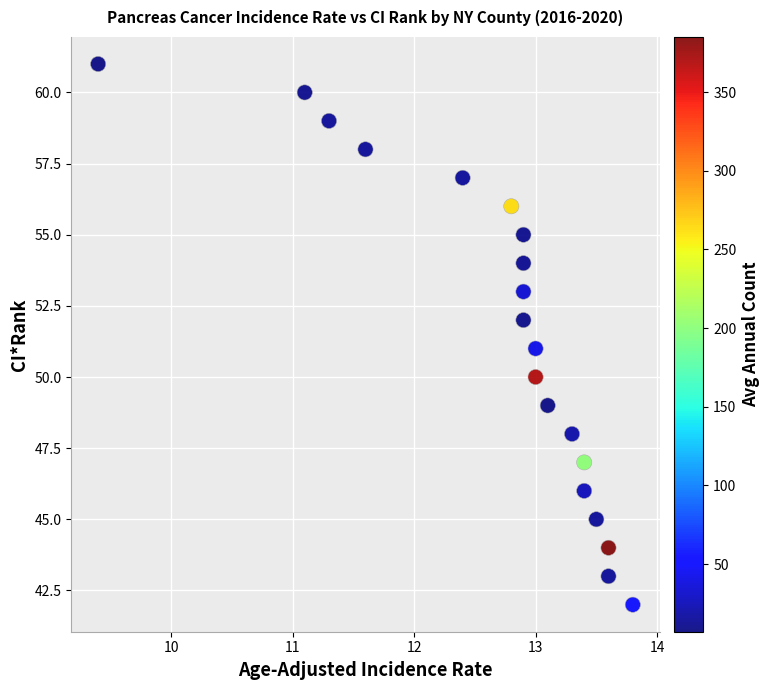

What is the range of Y values (max minus min)?

19